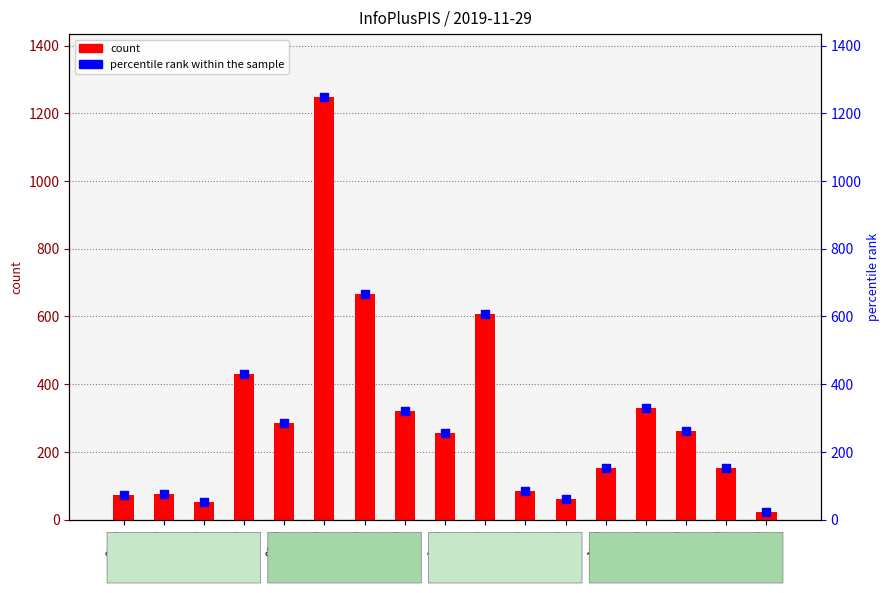

What is the total value across all series at 14:00?

1216.0